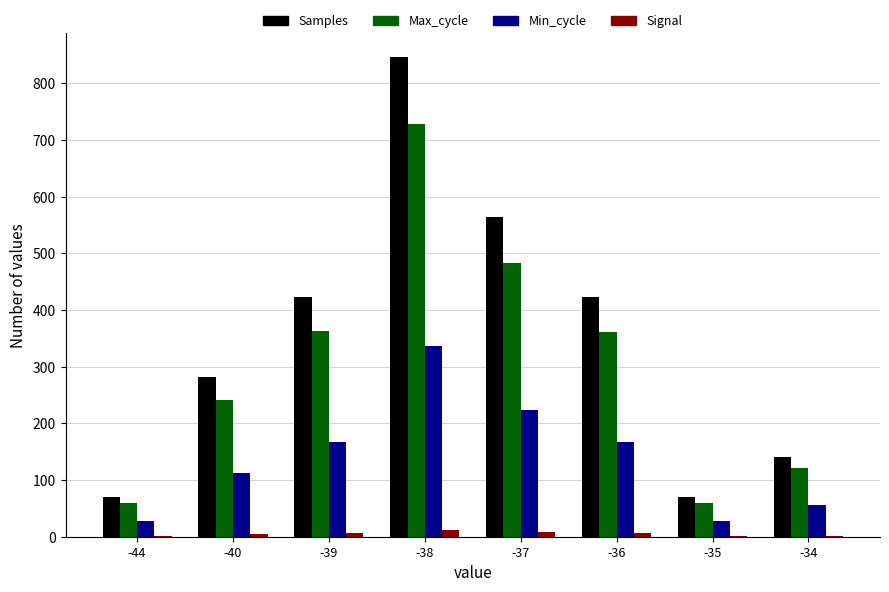

At which category is the sum across all series the highest?

-38